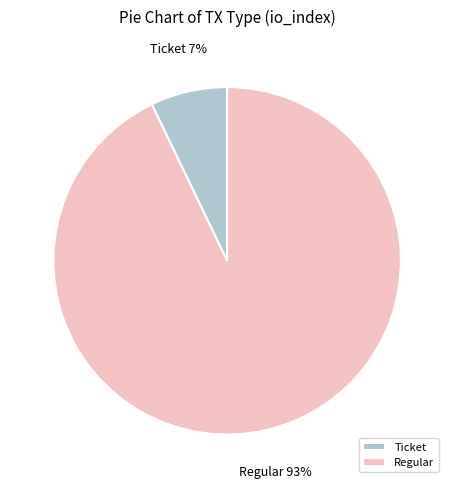

To the nearest percent, what is the average slice percentage?

50%